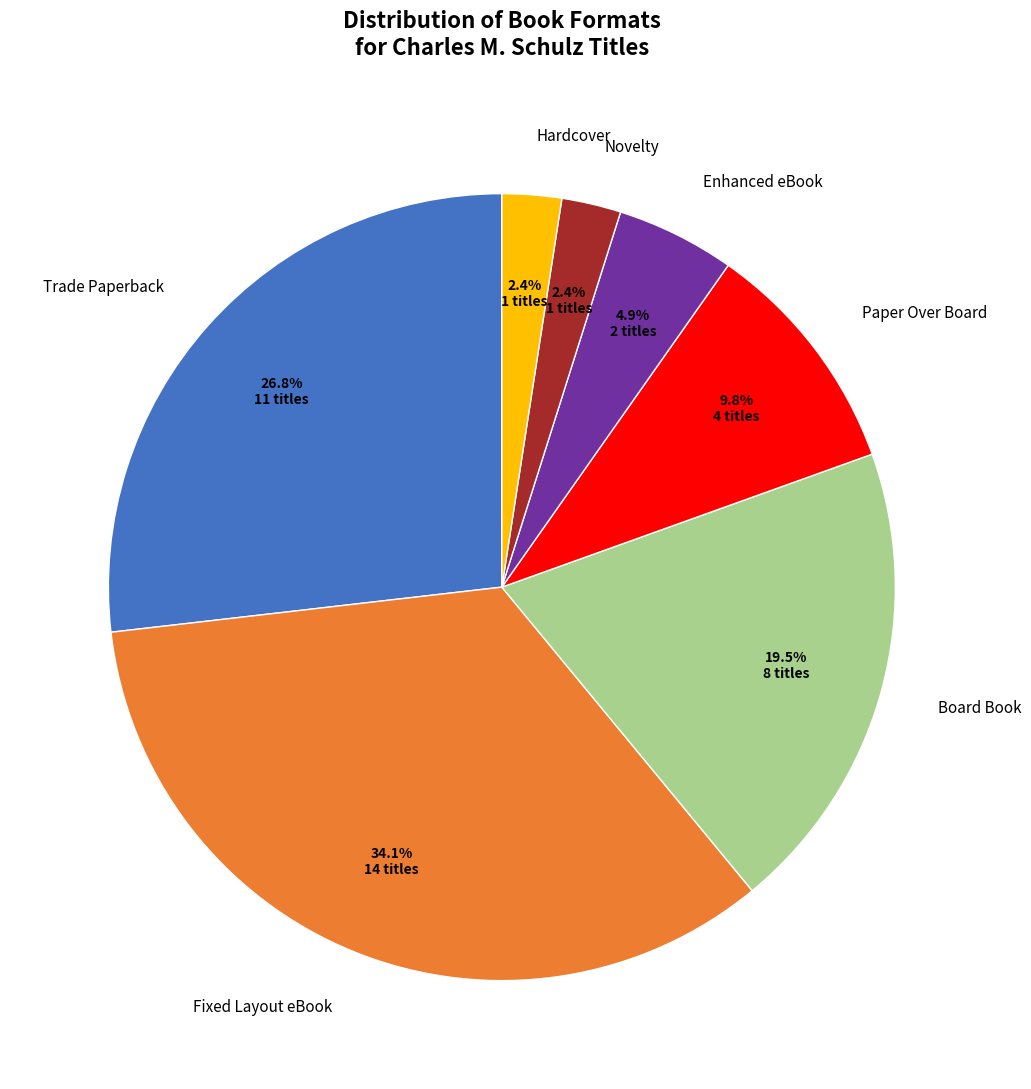

Is there any slice that represents more than half of the pie?

No